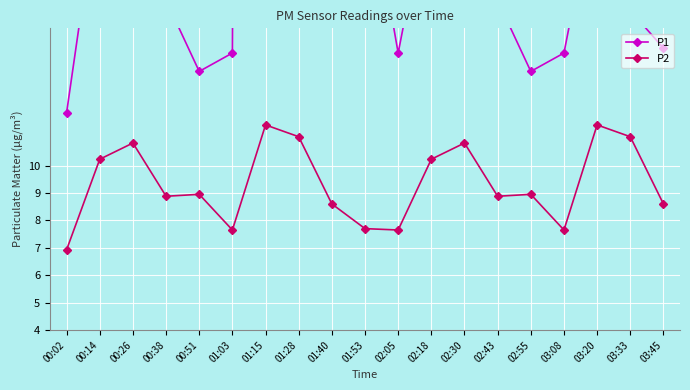

How many data points in P2 are above 8?

14